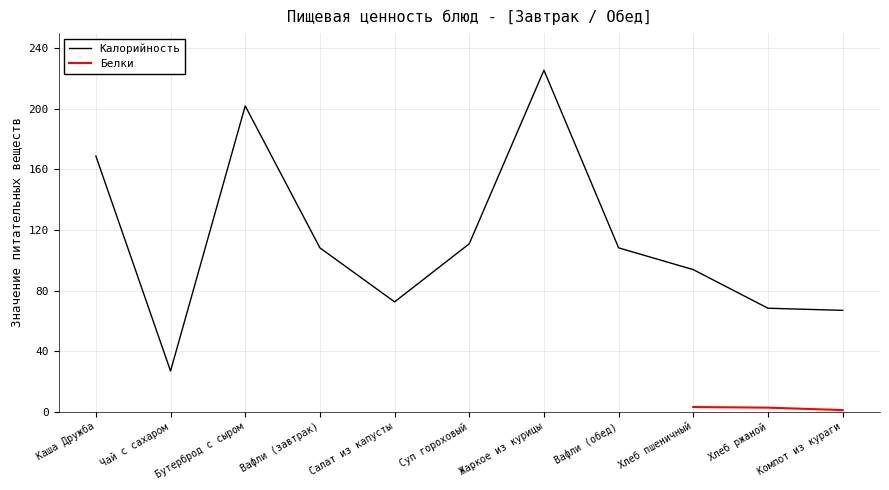

Rank the categories by value from lowest to highest.

Чай с сахаром, Компот из кураги, Хлеб ржаной, Салат из капусты, Хлеб пшеничный, Вафли (завтрак), Вафли (обед), Суп гороховый, Каша Дружба, Бутерброд с сыром, Жаркое из курицы